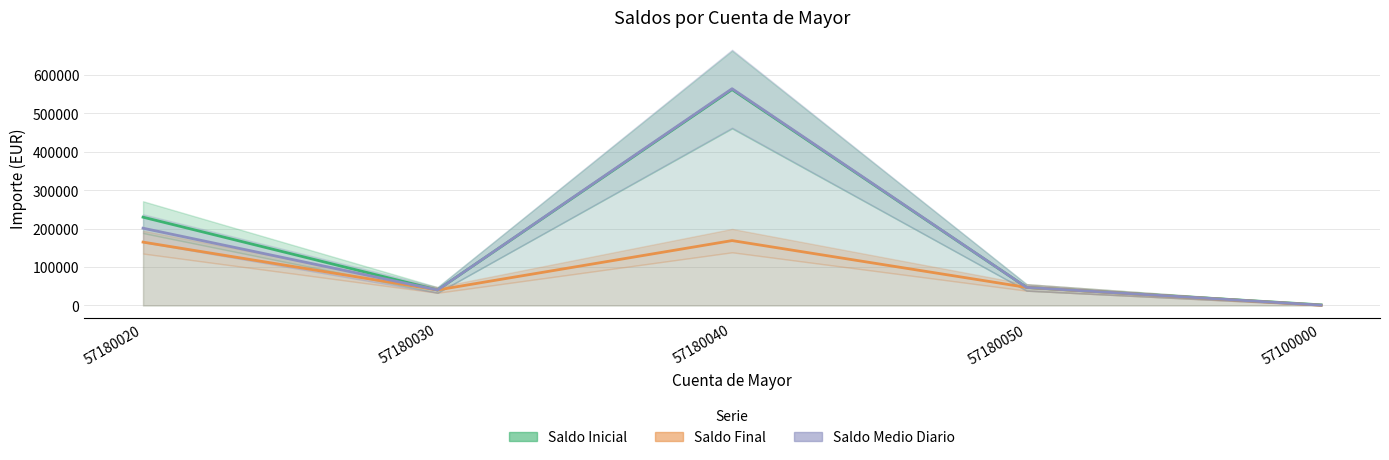

What are all the series names shown in the legend?

Saldo Inicial, Saldo Final, Saldo Medio Diario